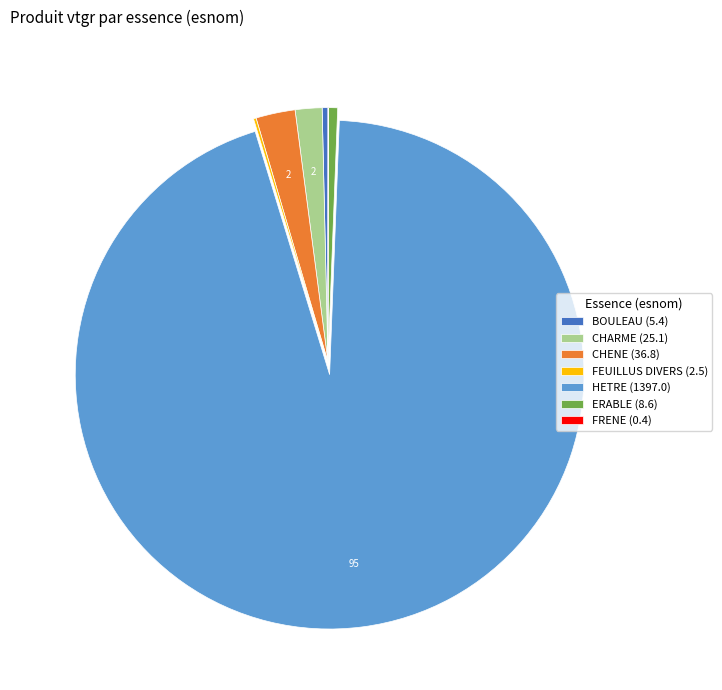

Which category has the biggest portion of the pie?

HETRE (1397.0)